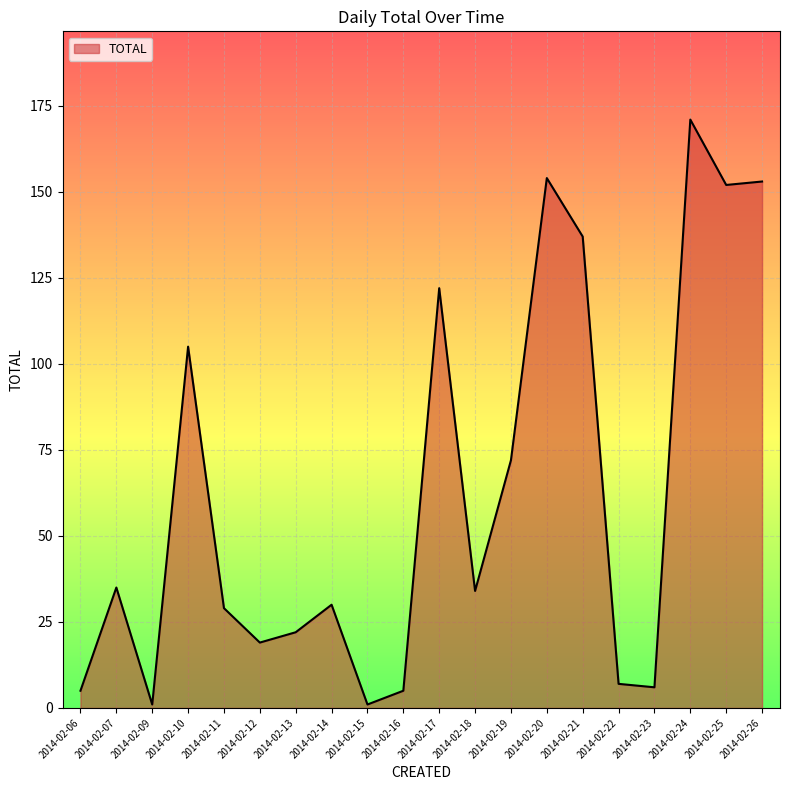

What is the maximum value shown in the chart?

171